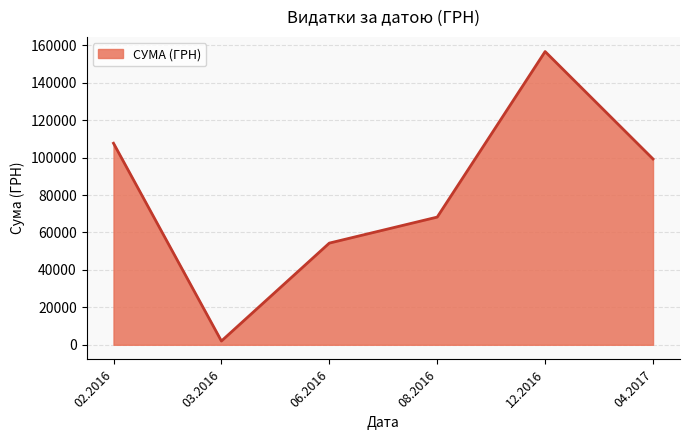

What is the greatest value displayed?

156668.0